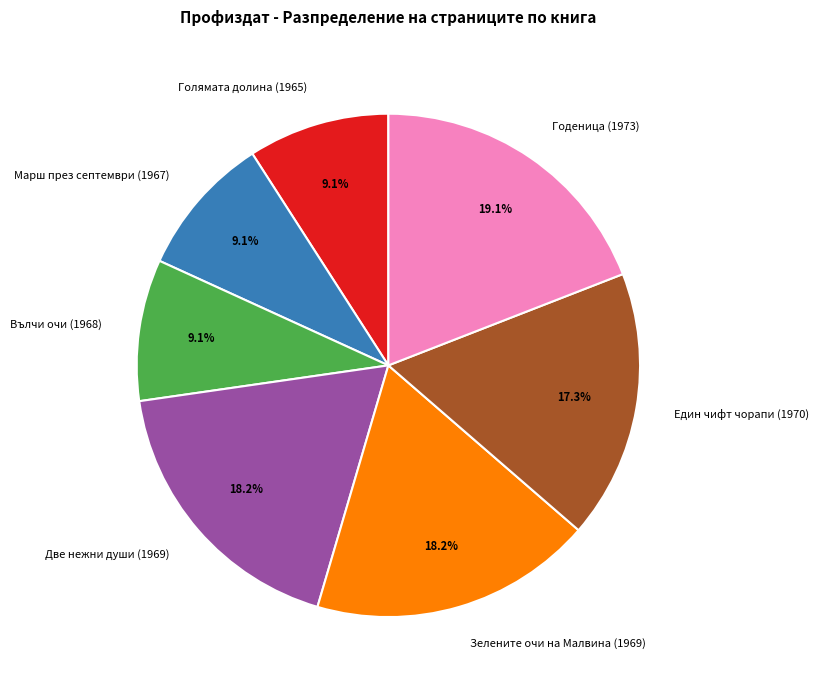

True or false: Вълчи очи (1968) accounts for 9% of the total.

True